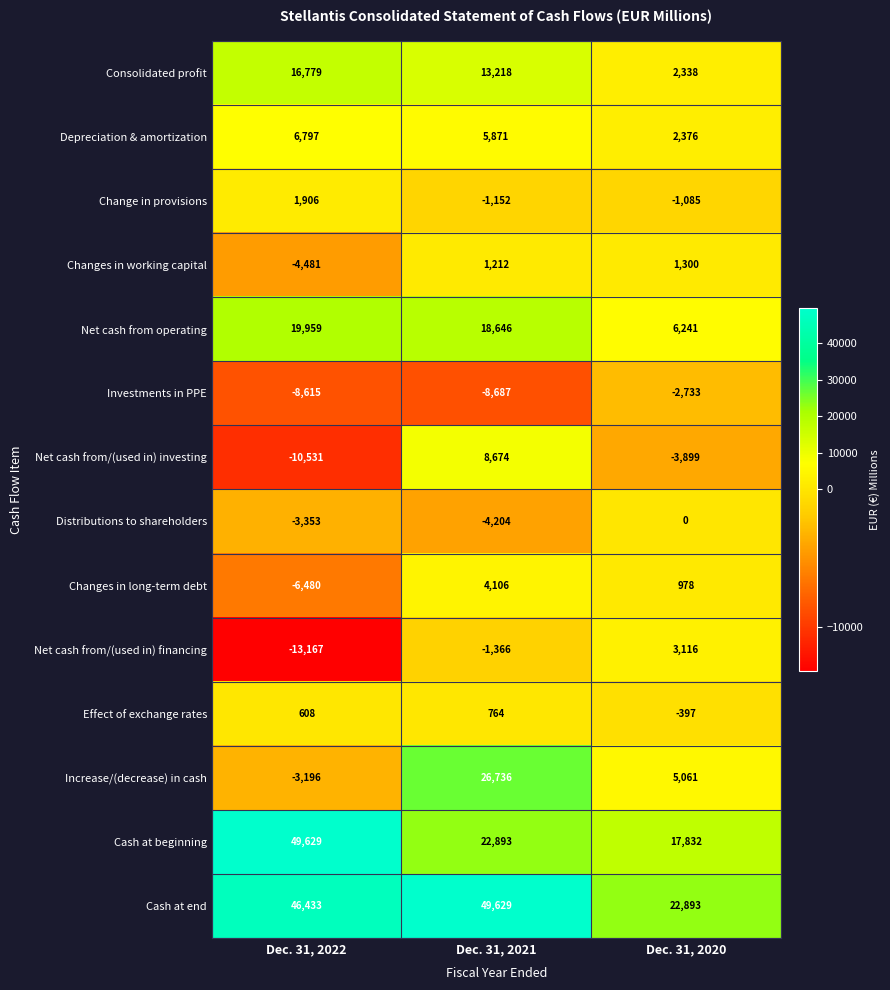

What is the sum of all Depreciation & amortization values?

15044